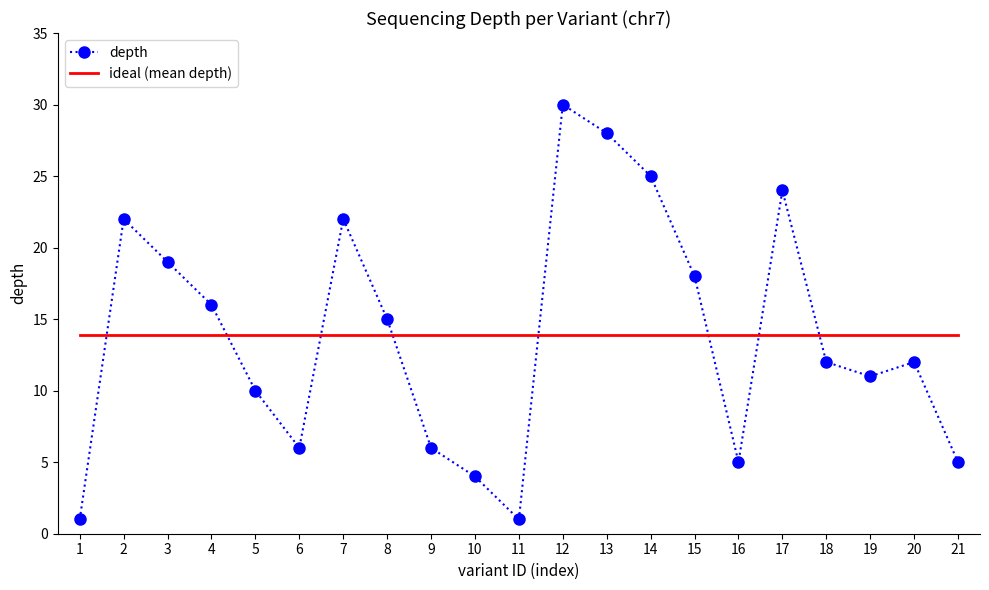

List the series in order of their peak value, highest first.

depth, ideal (mean depth)